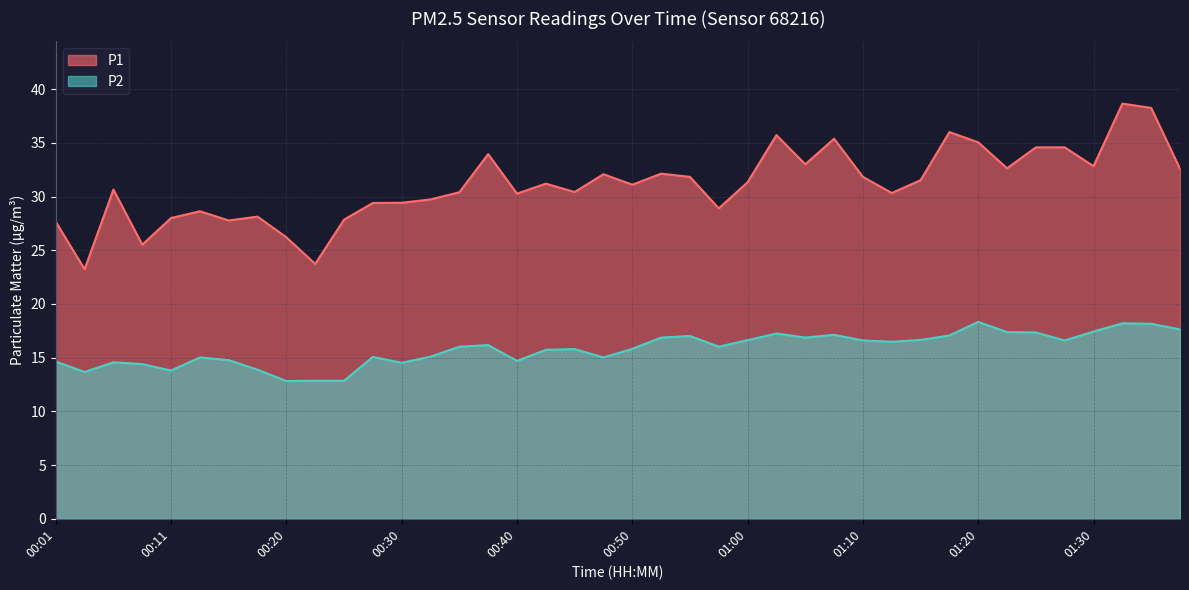

At which category does P2 reach its first local peak?

00:06